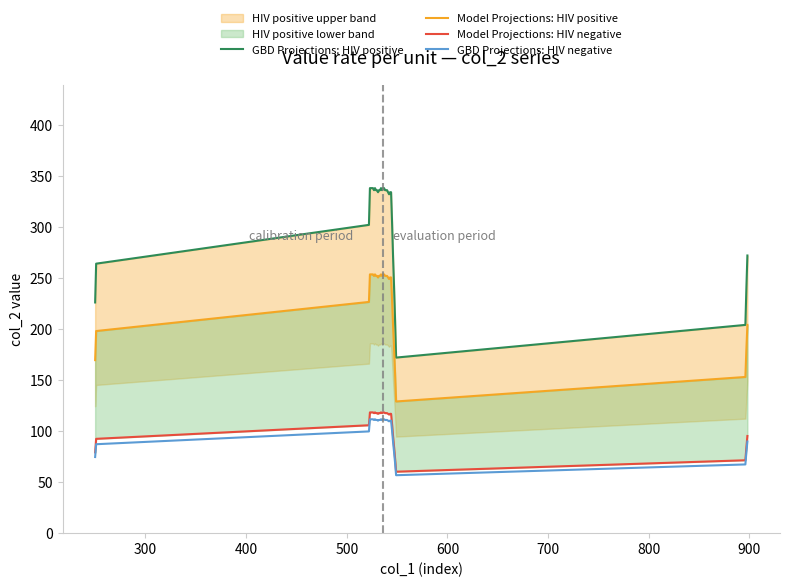

Which series has the largest range (max minus min)?

GBD Projections: HIV positive